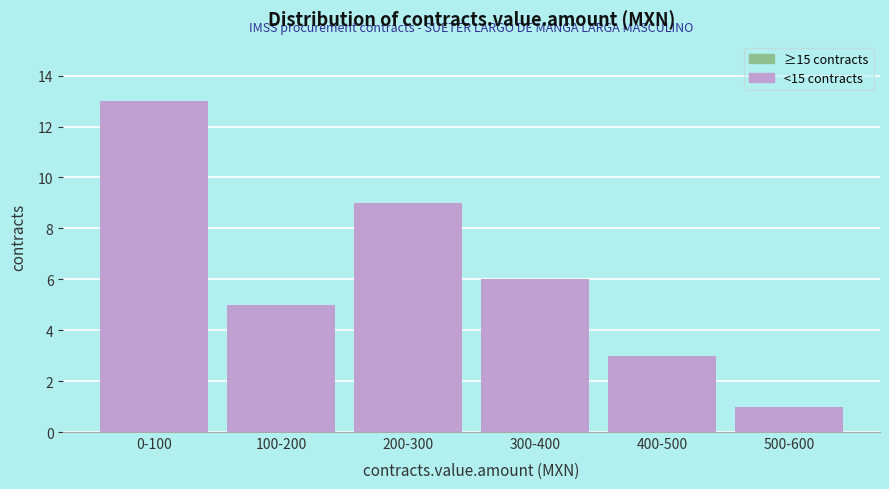

Reading left to right, extract all data points from this chart.

0-100=13	100-200=5	200-300=9	300-400=6	400-500=3	500-600=1